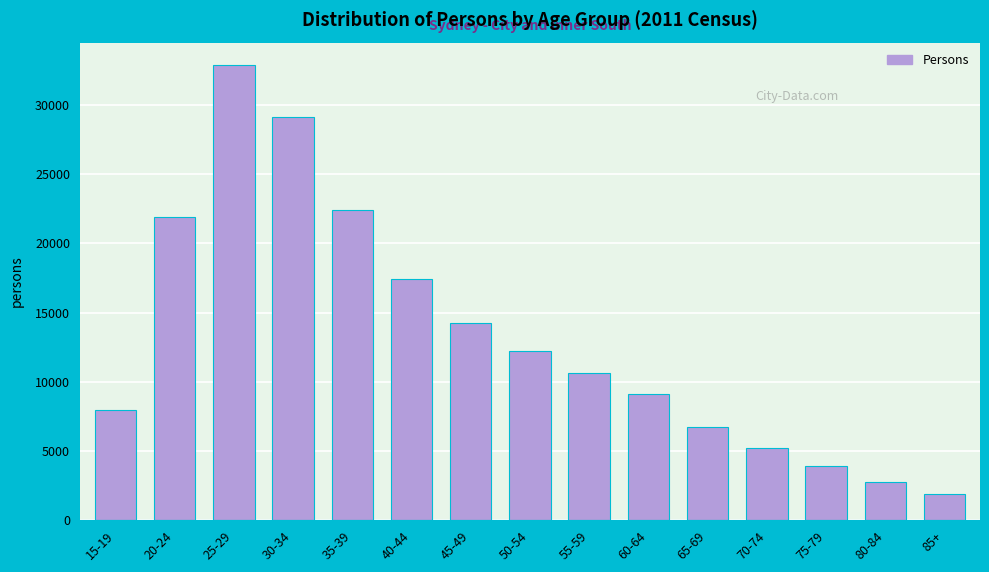

Reading left to right, transcribe all the data shown in this chart.

7952	21933	32872	29149	22417	17434	14282	12212	10670	9124	6737	5218	3945	2787	1907